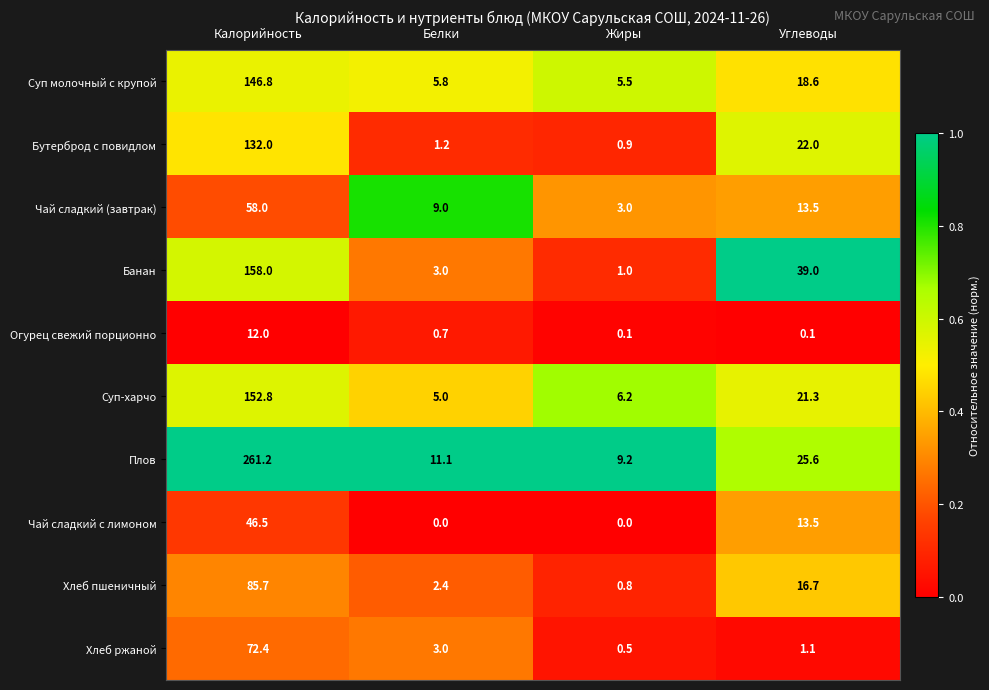

The value of Хлеб пшеничный at Жиры is 0.8. True or false?

True